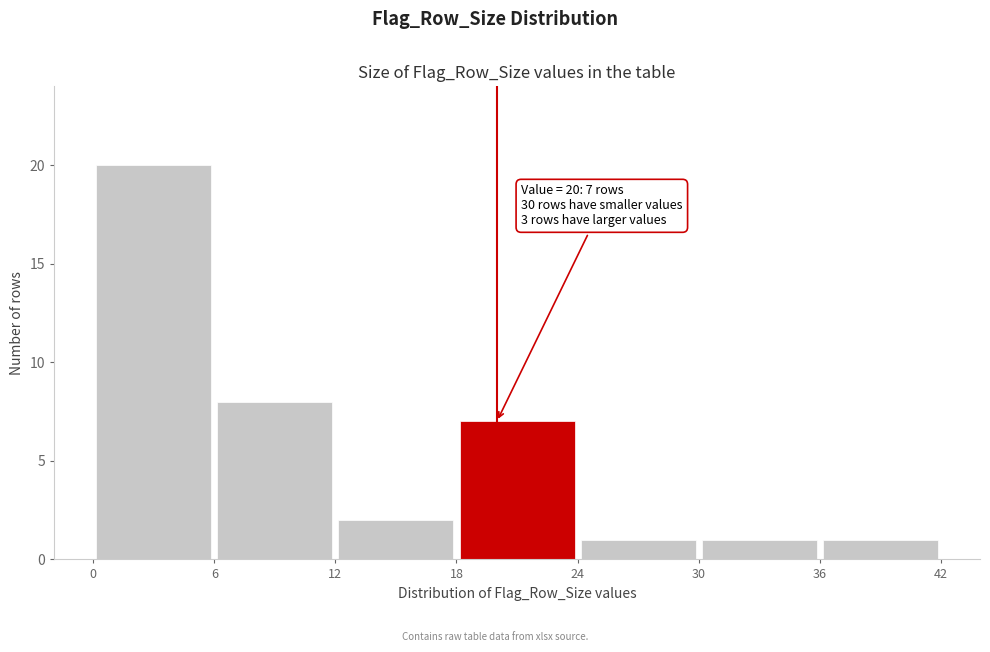

Which range on the x-axis has the tallest bar?

0 to 6